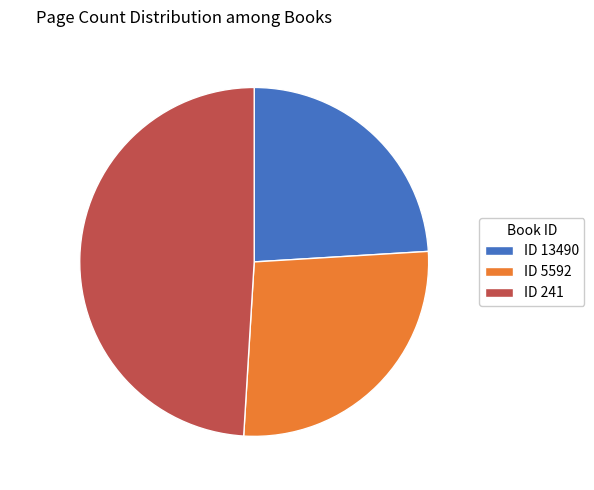

Does any single category account for the majority?

No